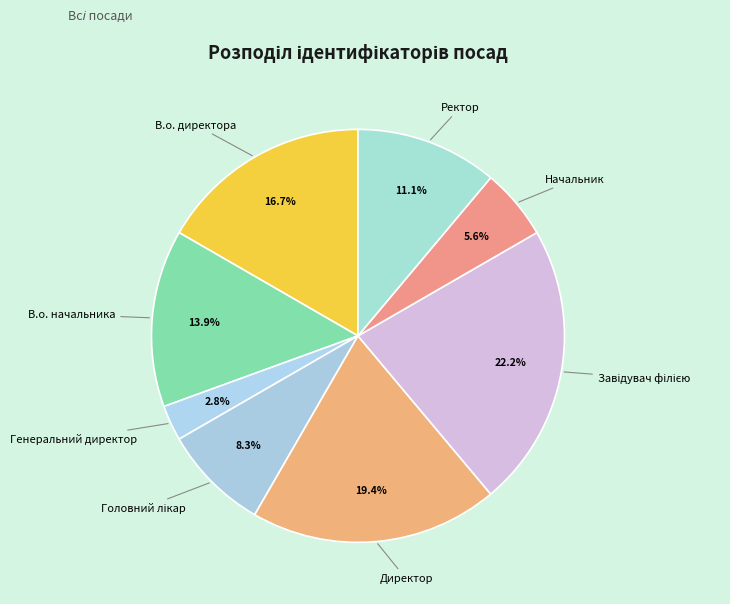

Which slice is the smallest?

Генеральний директор